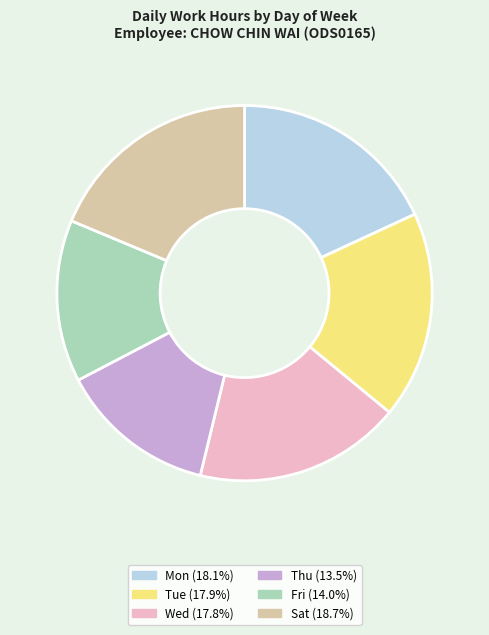

Do Fri and Tue together represent more than half of the pie?

No